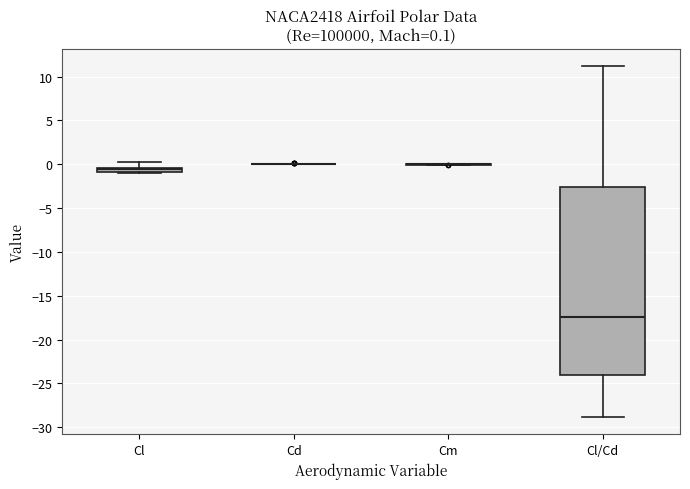

Comparing the boxes themselves (not the whiskers), which one is the tallest?

Cl/Cd